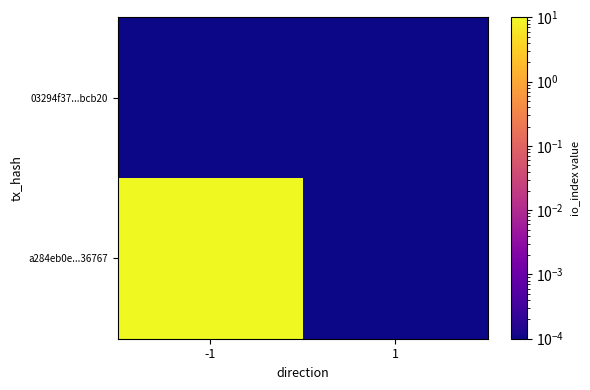

Reading left to right, extract all data points from this chart.

03294f37...bcb20: -1=0.0	1=0.0
a284eb0e...36767: -1=11.0	1=0.0